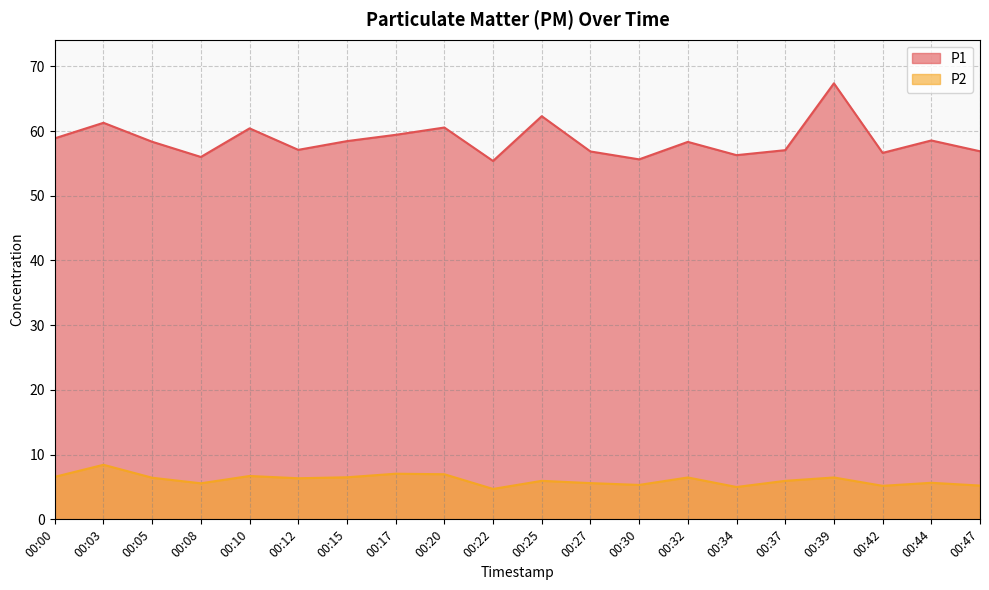

In P2, how many points are higher than both neighbors (excluding endpoints)?

7